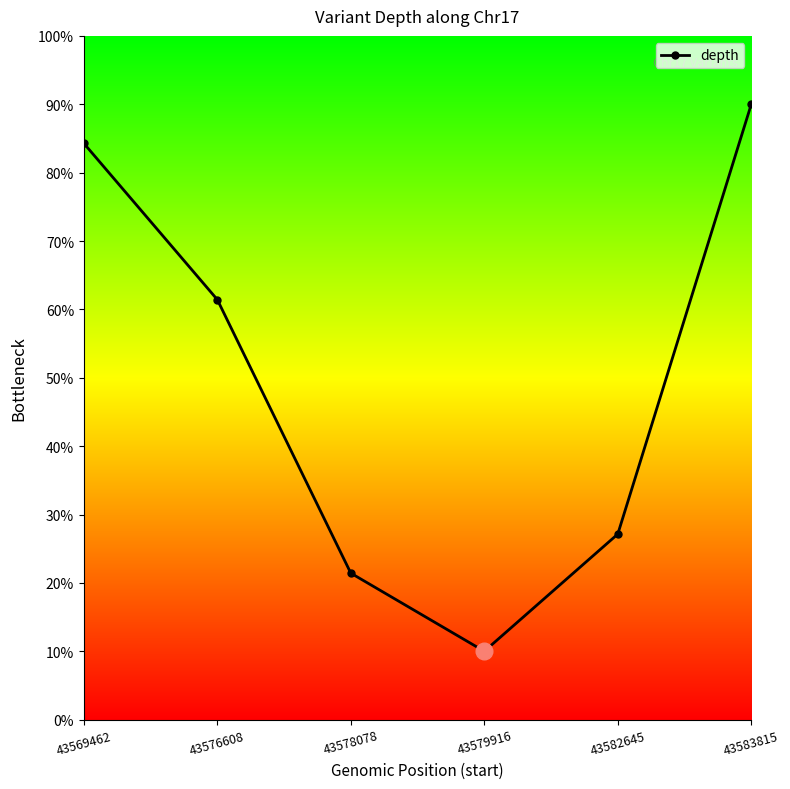

What is the minimum value shown in the chart?

10.0